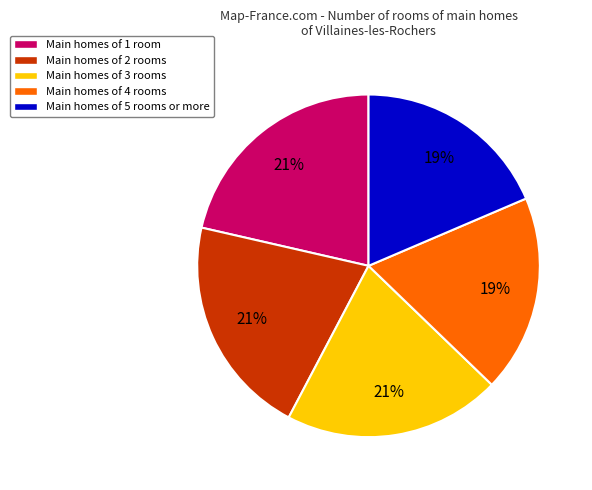

Is there a majority slice in this chart?

No